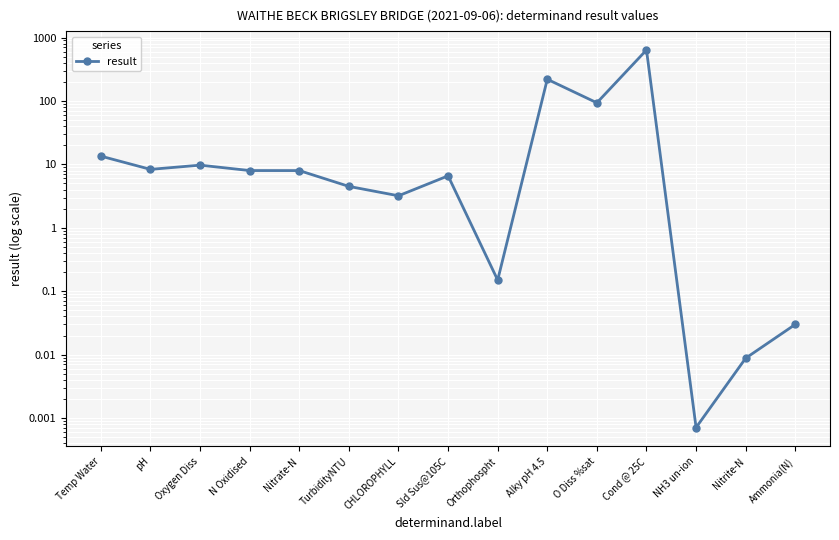

Reading left to right, transcribe all the data shown in this chart.

Temp Water=13.5	pH=8.3	Oxygen Diss=9.7	N Oxidised=8.0	Nitrate-N=8.0	TurbidityNTU=4.5	CHLOROPHYLL=3.2	Sld Sus@105C=6.6	Orthophospht=0.1	Alky pH 4.5=220.0	O Diss %sat=93.6	Cond @ 25C=637.0	NH3 un-ion=0.0	Nitrite-N=0.0	Ammonia(N)=0.0